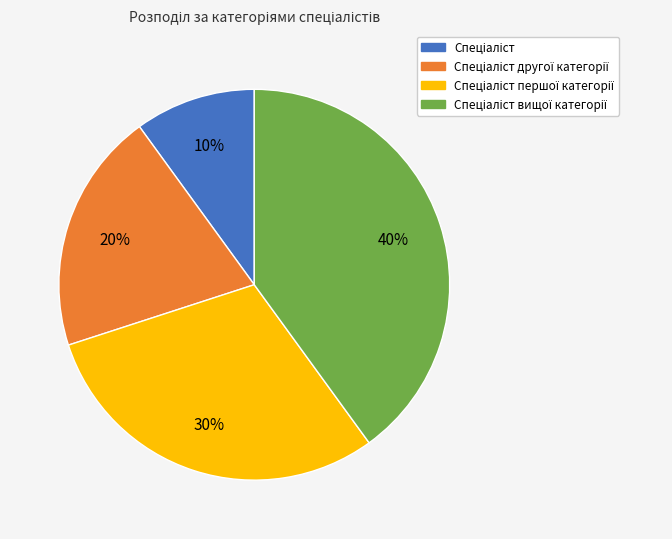

To the nearest percent, what is the difference between the largest and smallest slice percentages?

30%